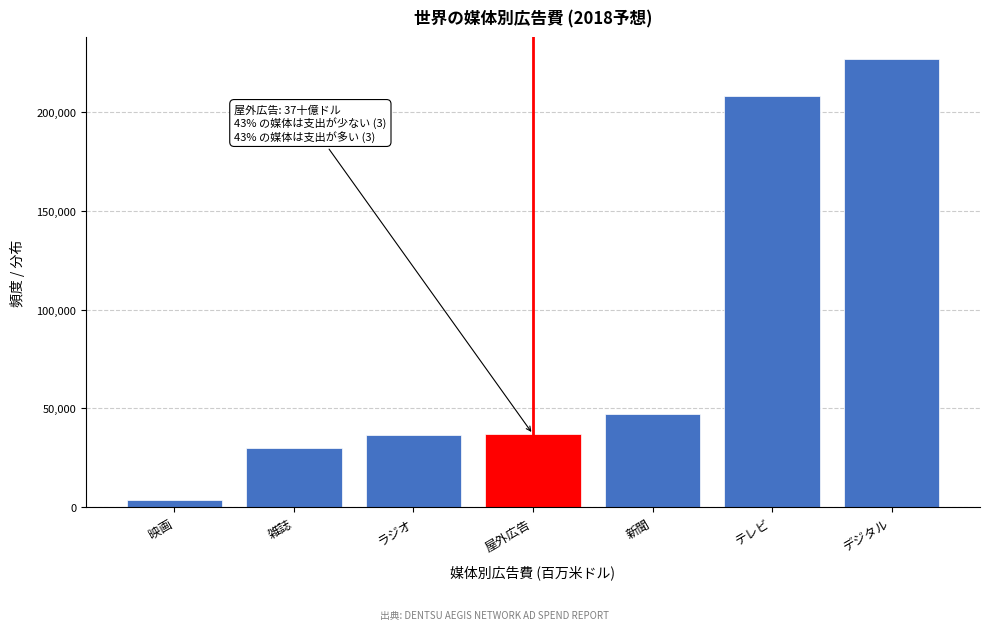

Read the value at ラジオ.

36591.8